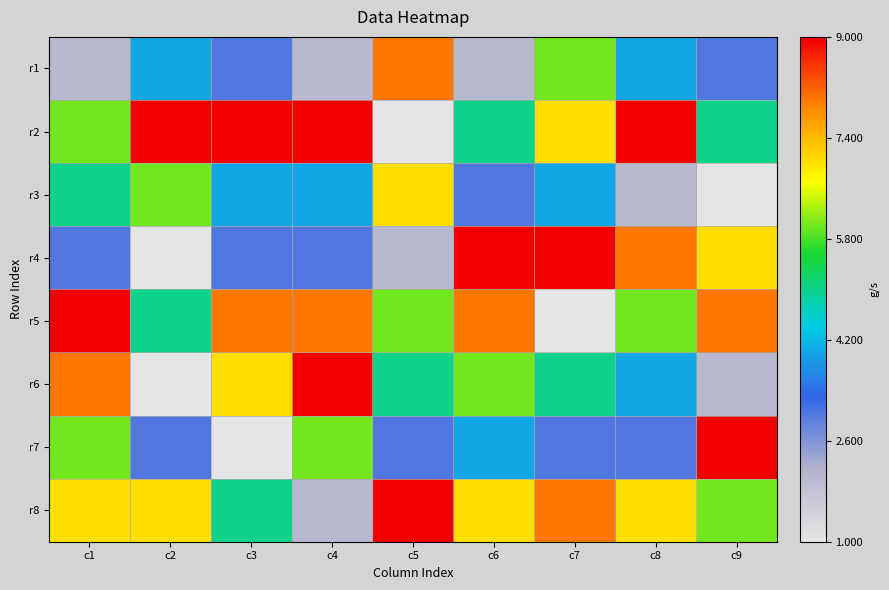

What is the total value across all series at c4?

43